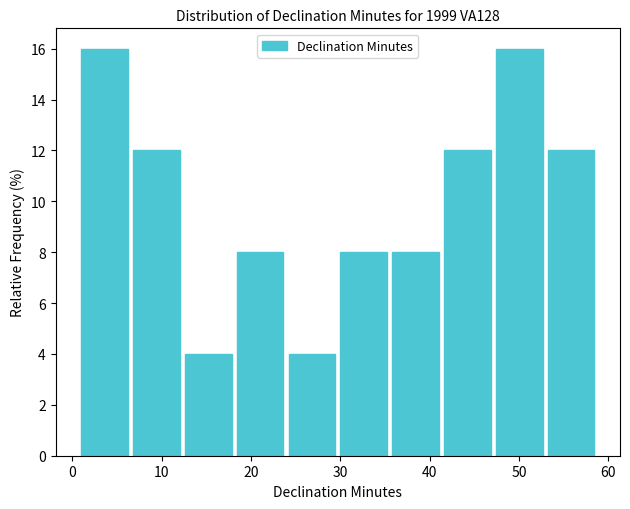

Reading left to right, transcribe this chart: for each bar, give the range it covers on the x-axis and its height. Neither the bar edges nor the heights are printed on the chart, so give them approximately, as read against the axes.

1.0 to 6.8: 16
6.8 to 12.6: 12
12.6 to 18.4: 4
18.4 to 24.2: 8
24.2 to 30.0: 4
30.0 to 35.8: 8
35.8 to 41.6: 8
41.6 to 47.4: 12
47.4 to 53.2: 16
53.2 to 59.0: 12